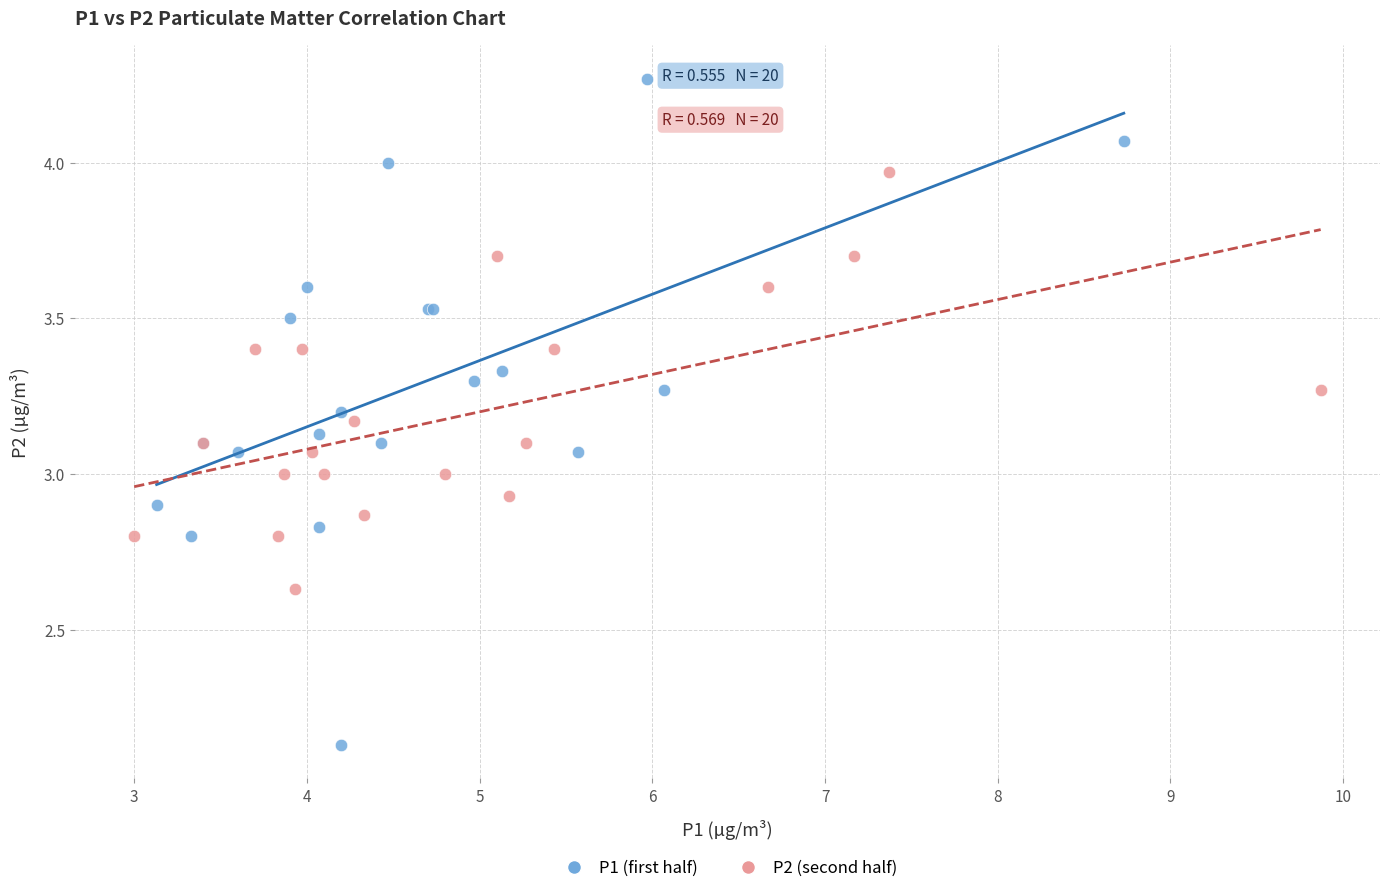

Which series has the largest Y range (max minus min)?

P1 (first half)